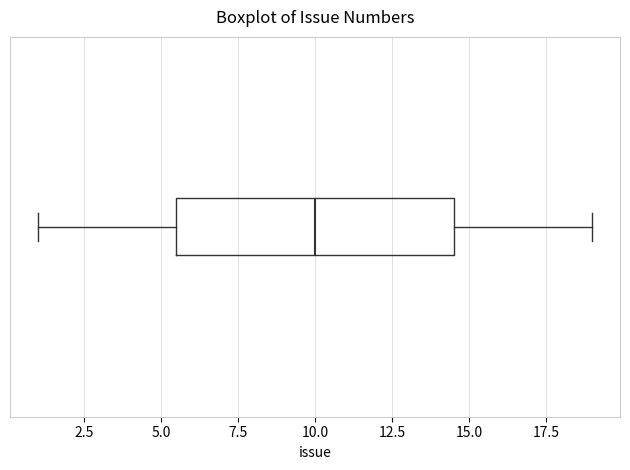

Read this box plot against the x-axis: the position of the median line, the range covered by the box, and the ends of both whiskers. The values are not printed on the chart, so give them approximately, as read against the axis.

median 10.0, box 5.5 to 14.5, whiskers 1.0 to 19.0